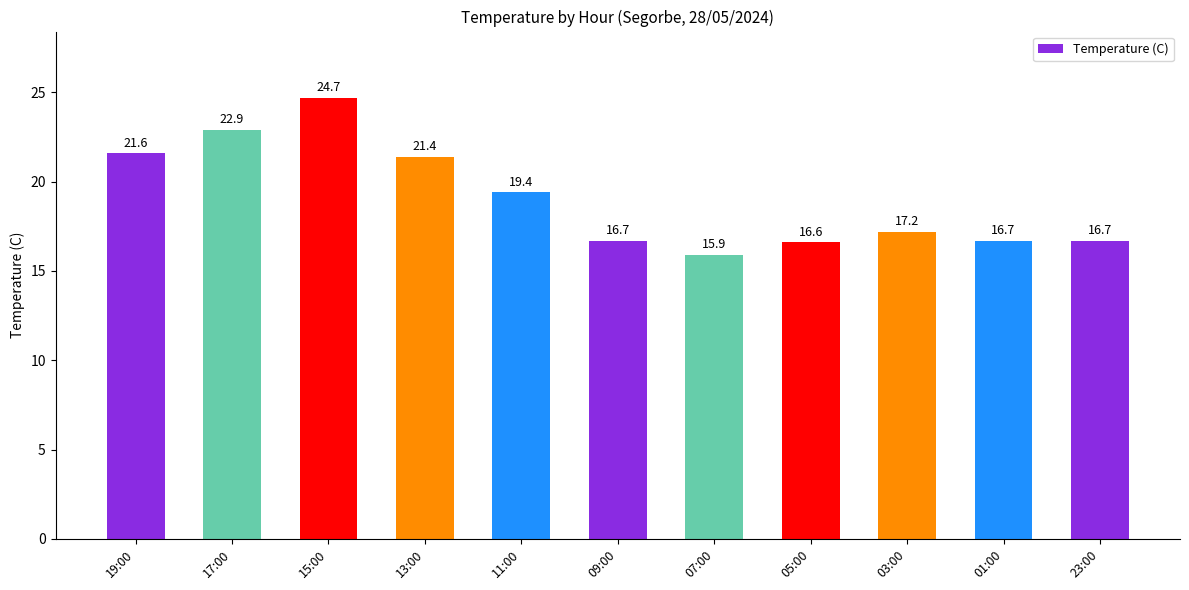

How many values are below 17?

5